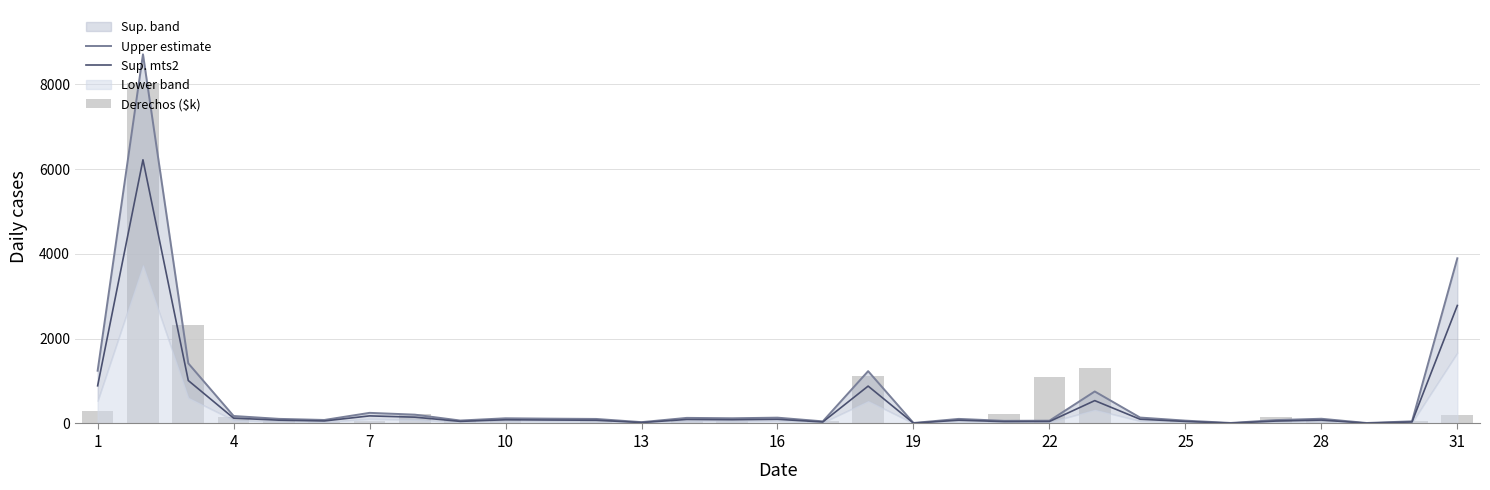

Is the value of Sup. mts2 at 11 greater than the value of Upper estimate at 31?

No